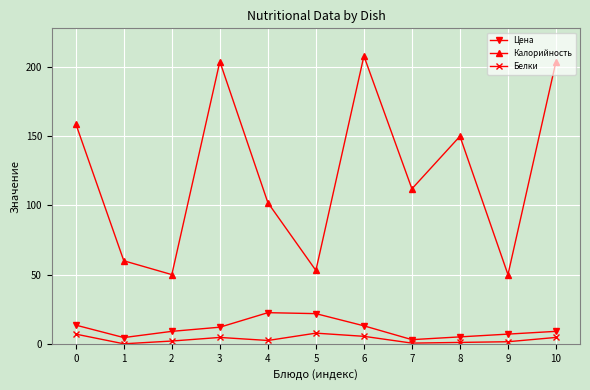

What is the difference between the maximum and minimum values in the Цена series?

19.5